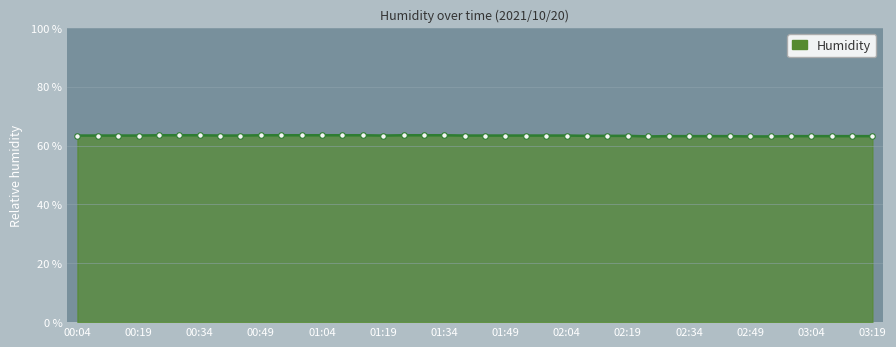

What is the smallest value displayed?

63.1